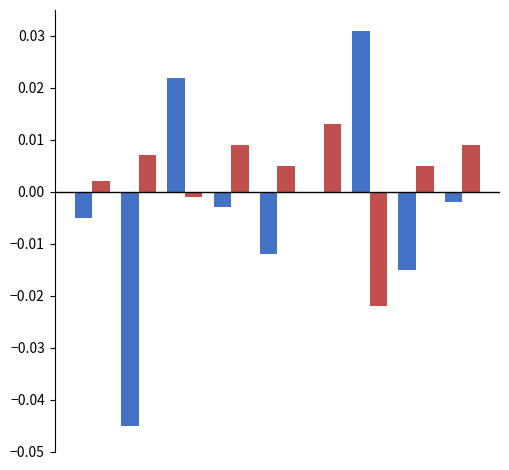

Count the number of data series in this chart.

2